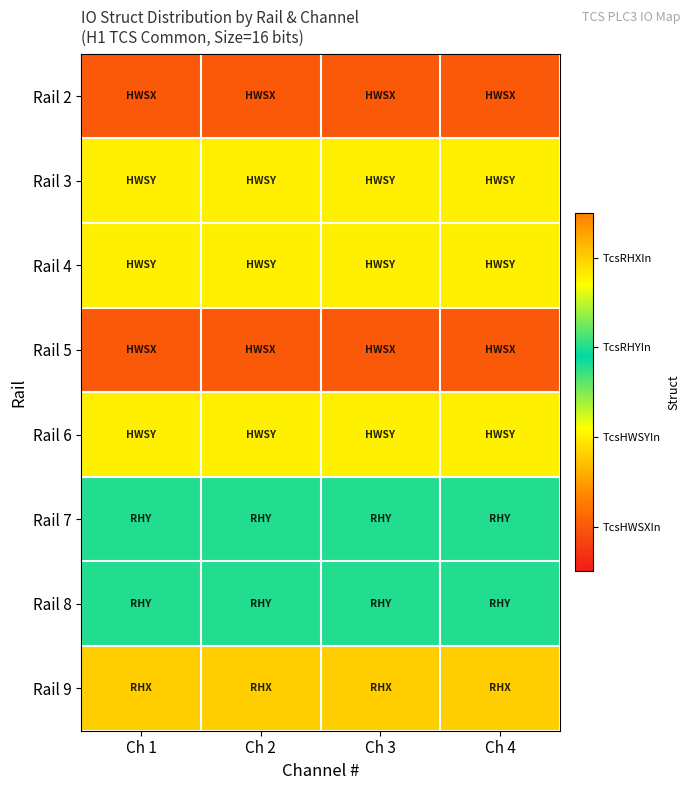

At which category does the chart reach its peak across all series?

Ch 1